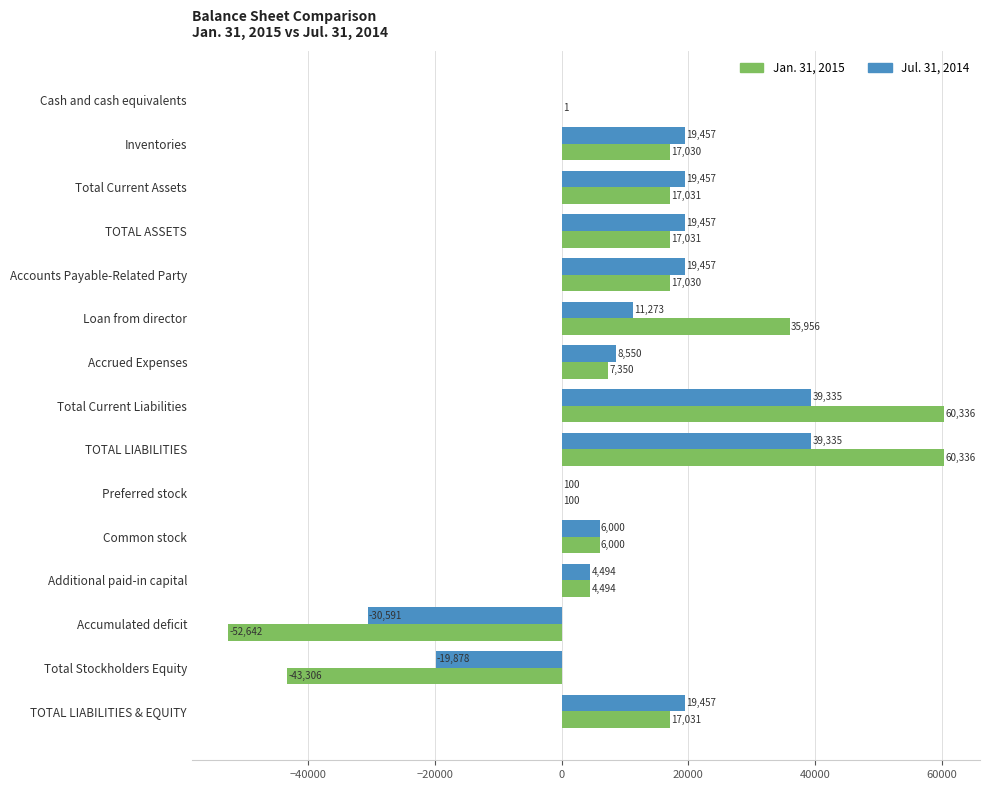

What is the total value across all series at Common stock?

12000